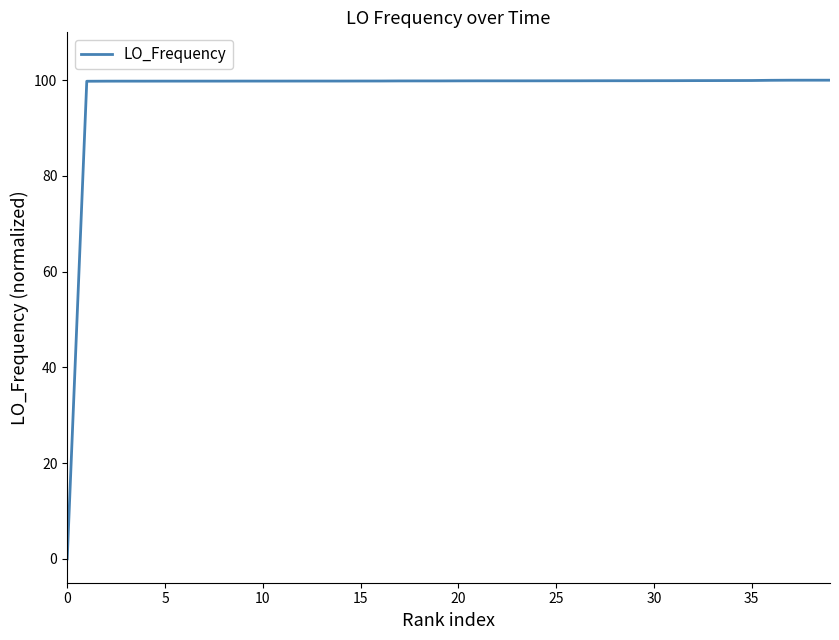

What is the difference between the maximum and minimum values?

100.0